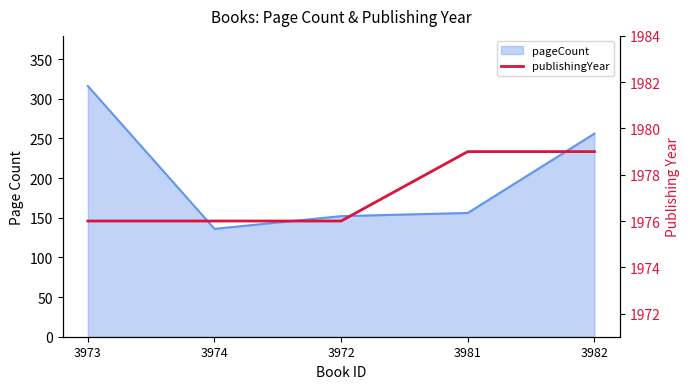

The value at 3972 is 966. True or false?

False